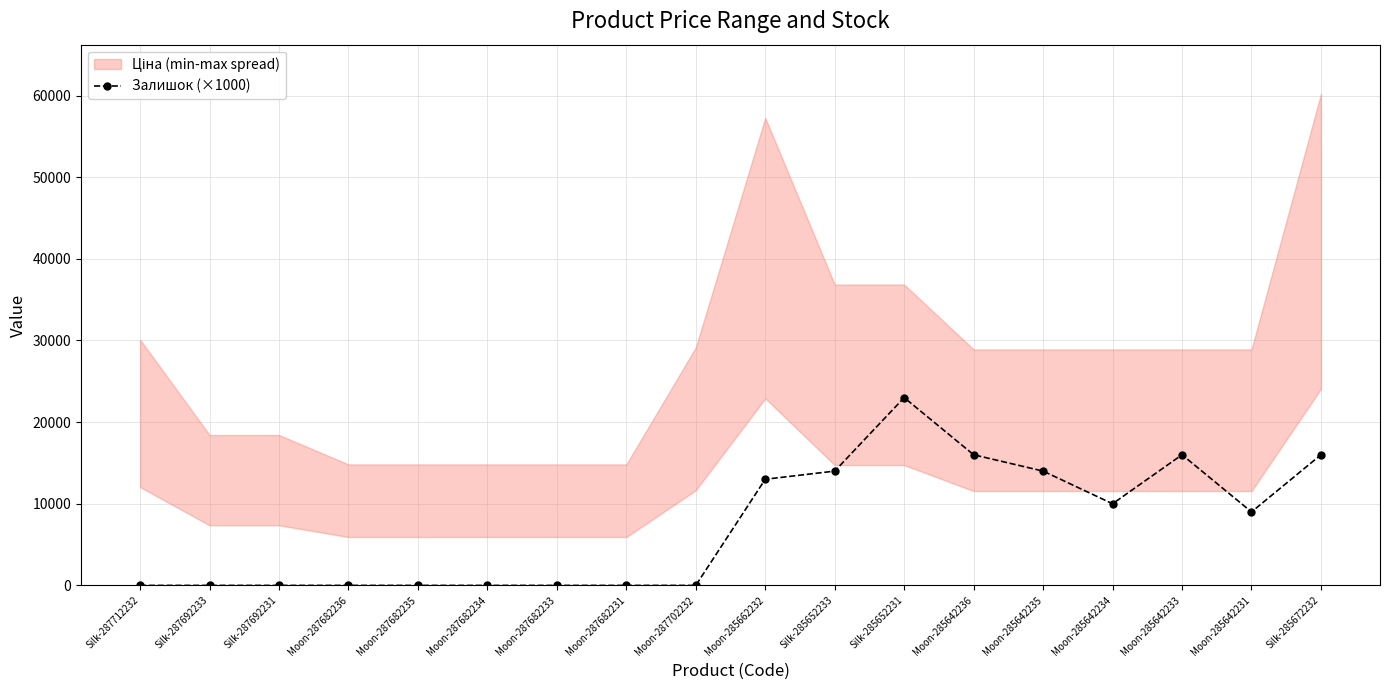

What is the value of the 18th point from the left?

16000